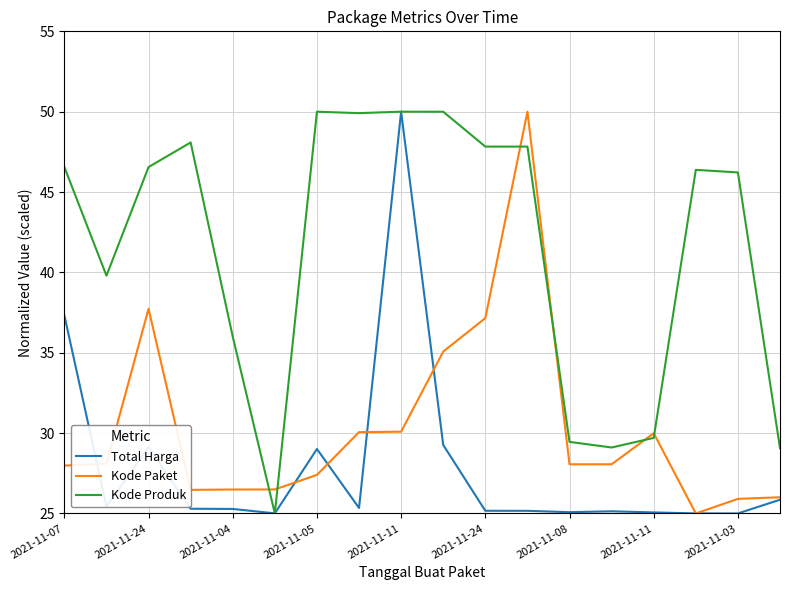

Is this an area chart (filled region under the line)?

No